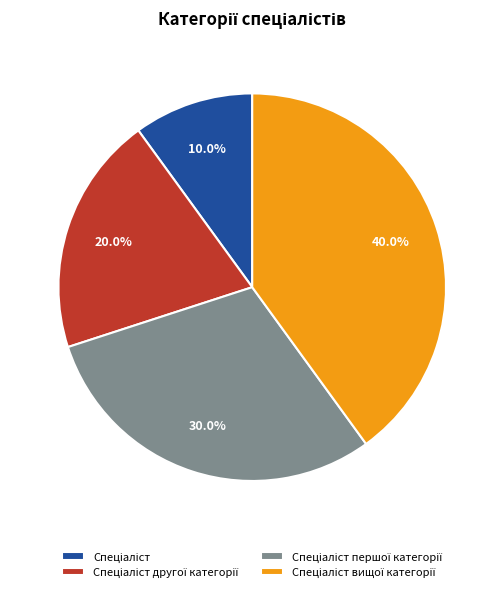

Is there a majority slice in this chart?

No